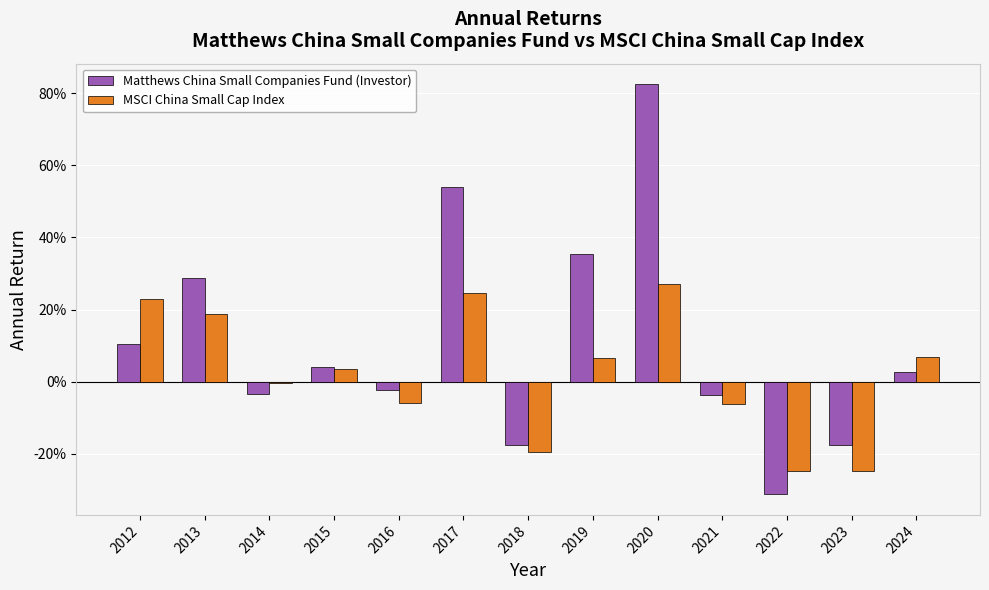

Between 2019 and 2013, which is larger?

2019